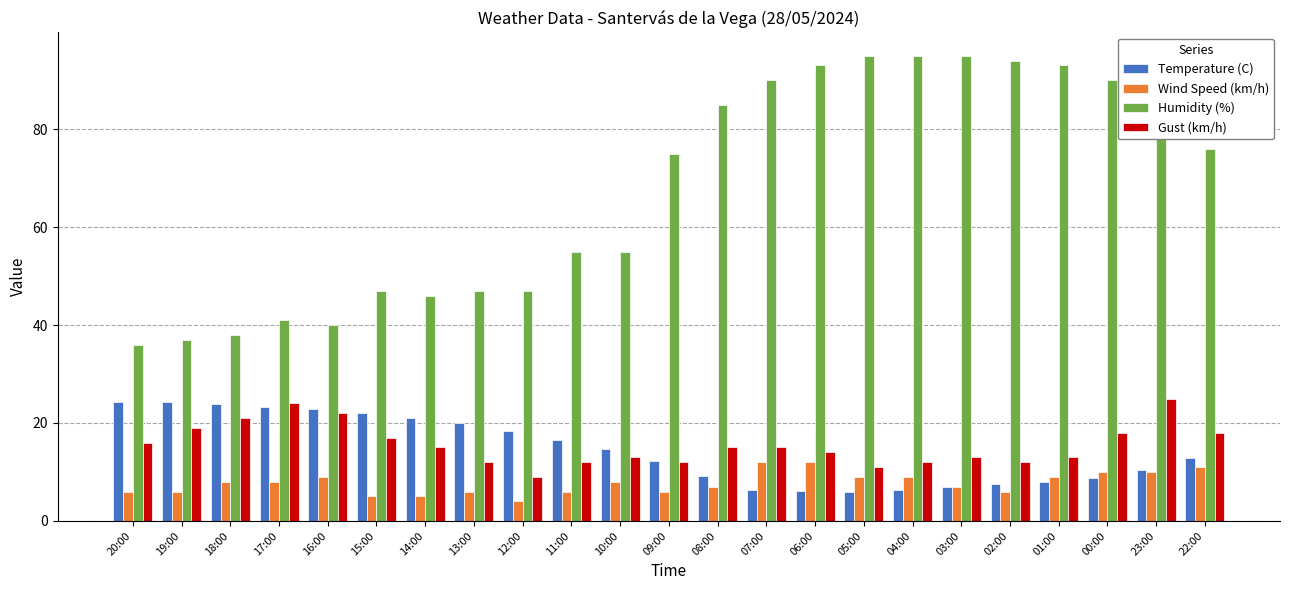

Which category has the highest value in the Gust (km/h) series?

23:00